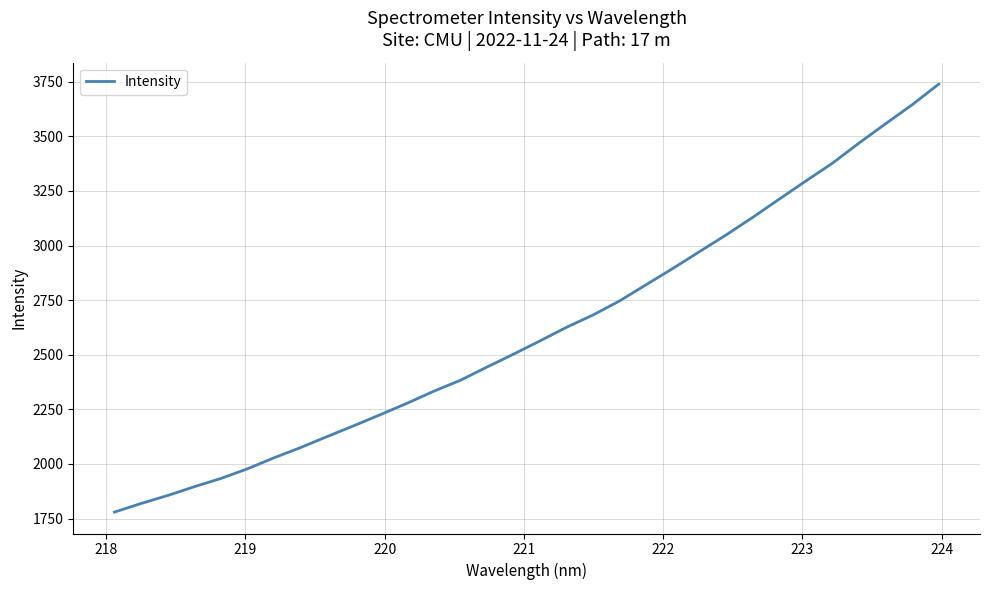

What is the difference between the maximum and minimum values?

1960.0